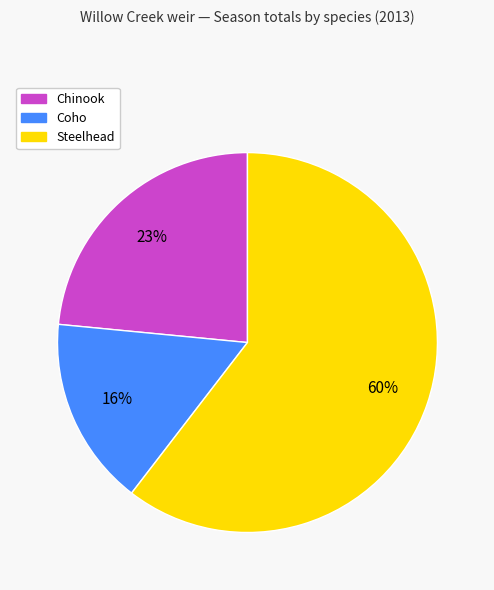

Does Steelhead represent more than half of the total?

Yes